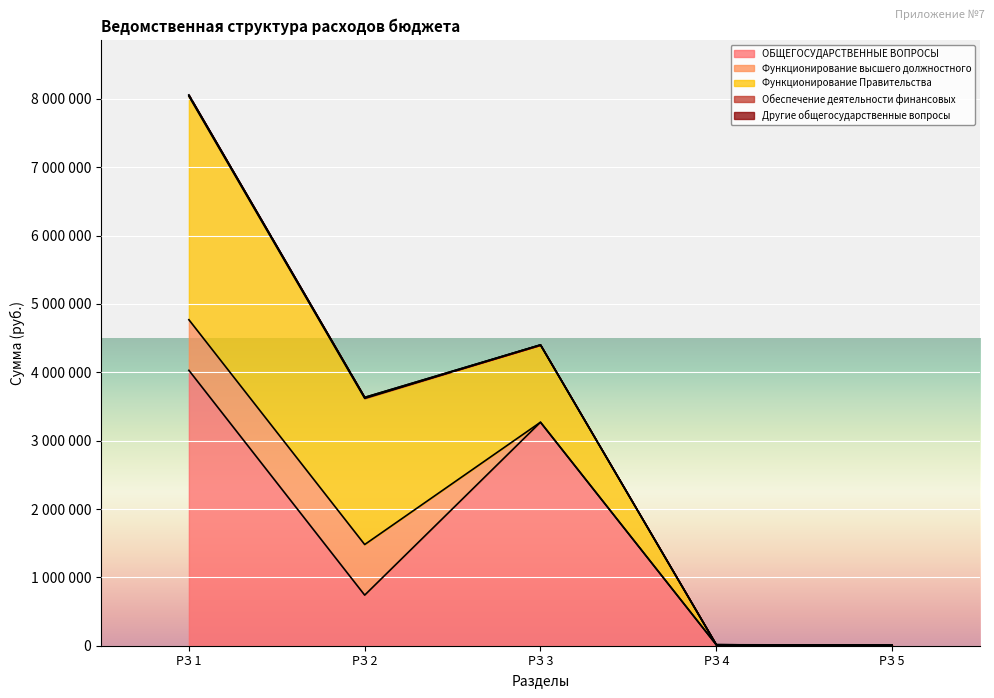

What is the value of the ОБЩЕГОСУДАРСТВЕННЫЕ ВОПРОСЫ point at the 5th from the left?

5000